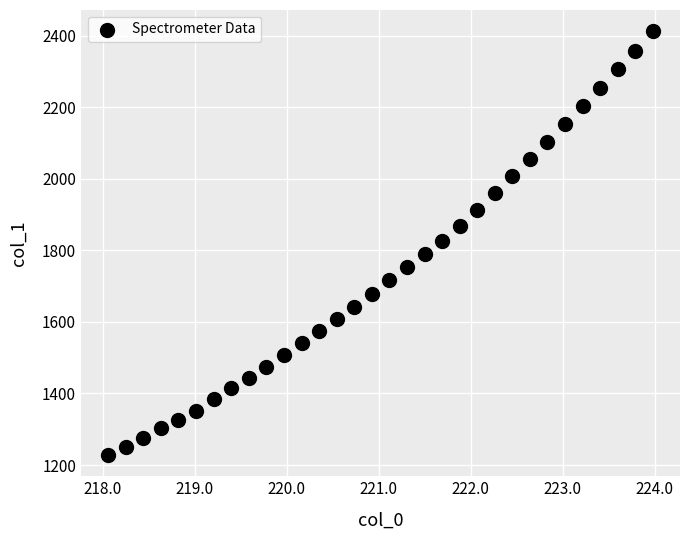

What is the range of Y values (max minus min)?

1184.7